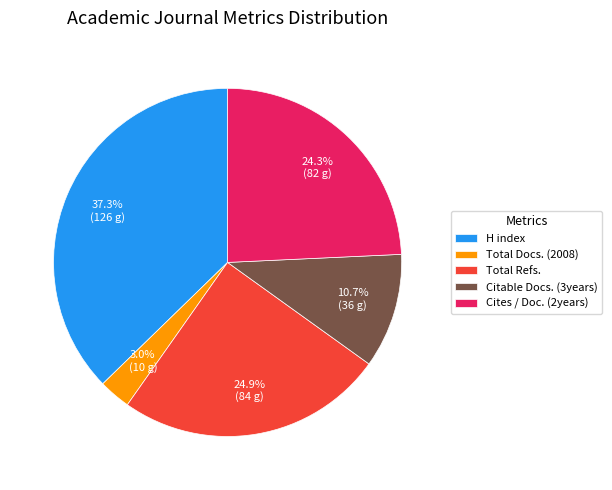

Is there a majority slice in this chart?

No